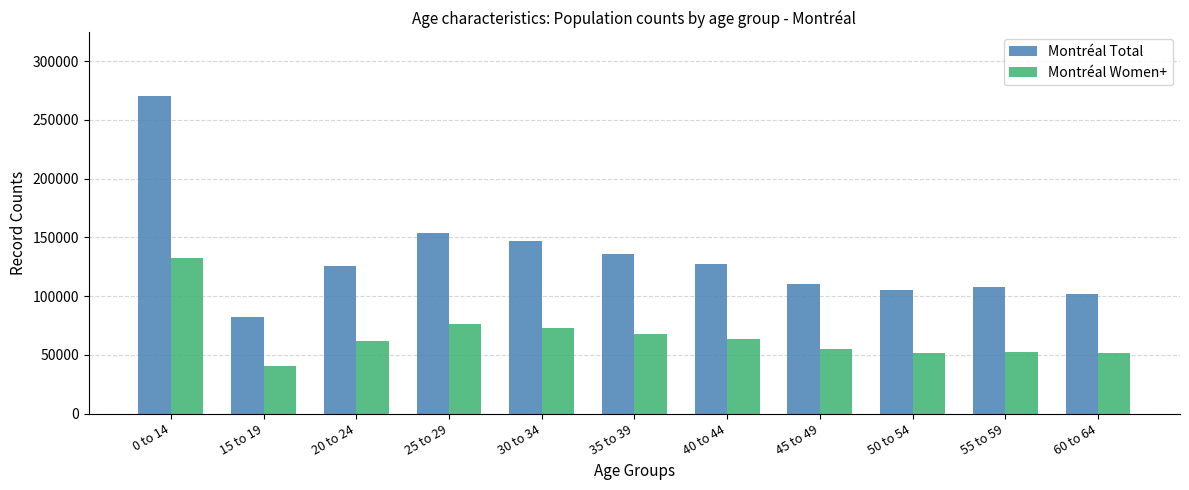

Which series has the widest spread of values?

Montréal Total